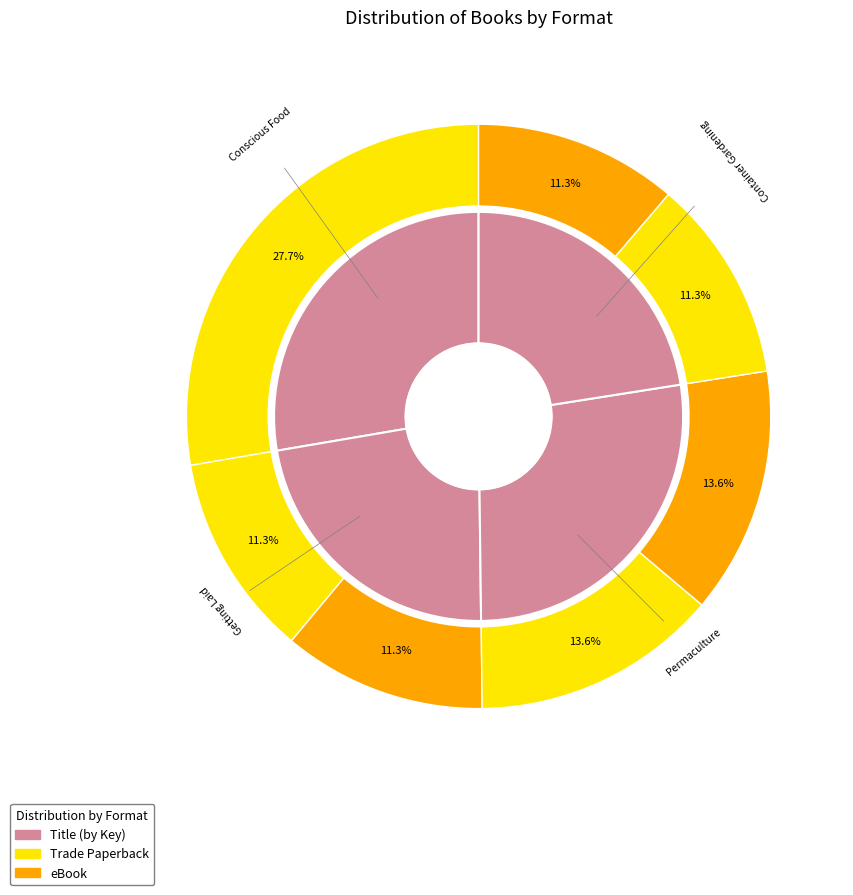

Does any single category account for the majority?

No